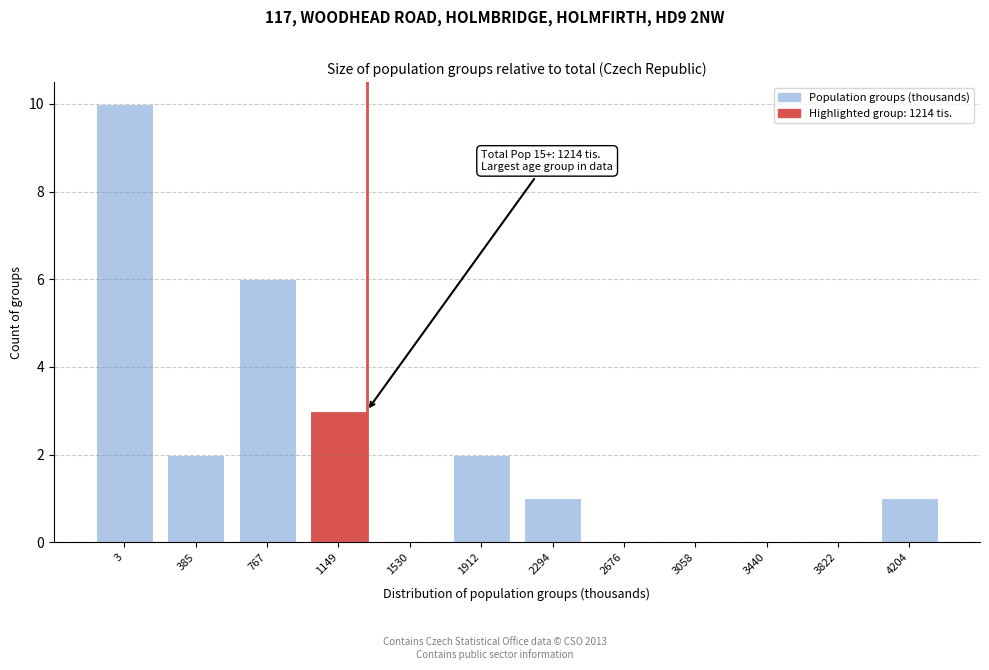

Reading left to right, transcribe all the data shown in this chart.

3=10	385=2	767=6	1149=3	1530=0	1912=2	2294=1	2676=0	3058=0	3440=0	3822=0	4204=1